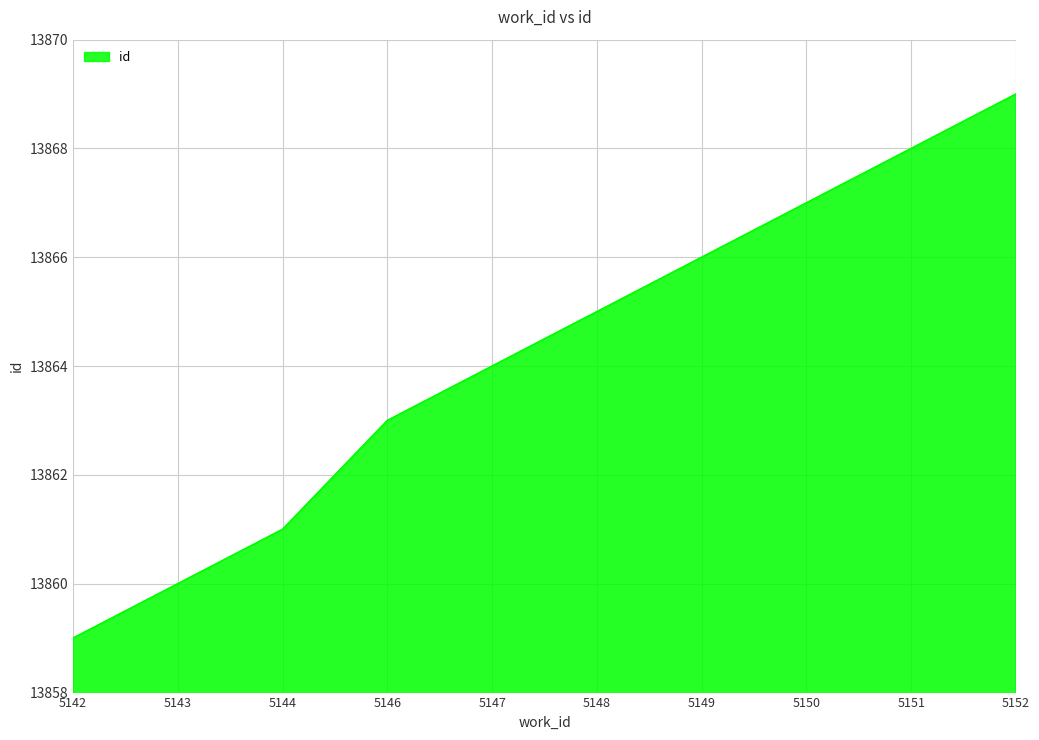

Between 5152 and 5143, which is larger?

5152